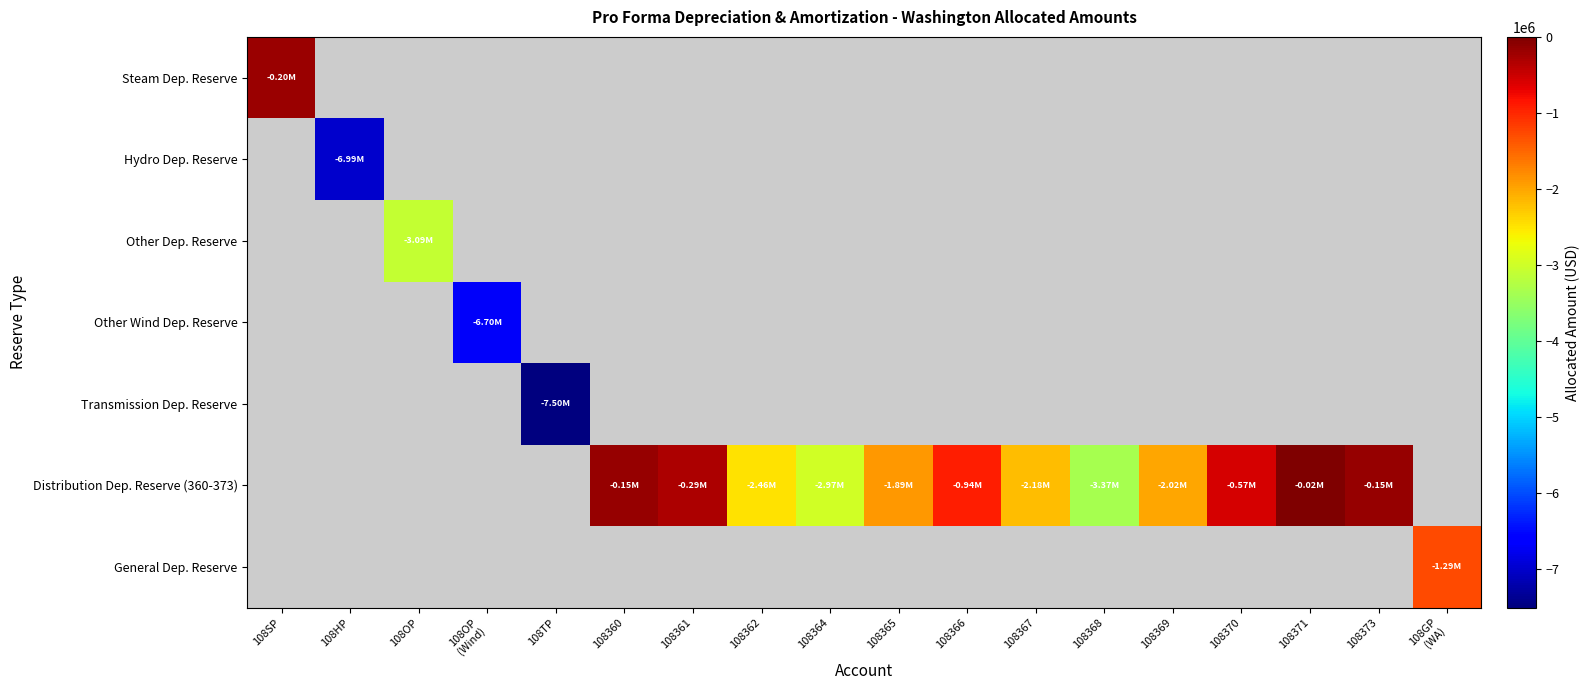

At which label does Steam Dep. Reserve reach its peak?

108SP